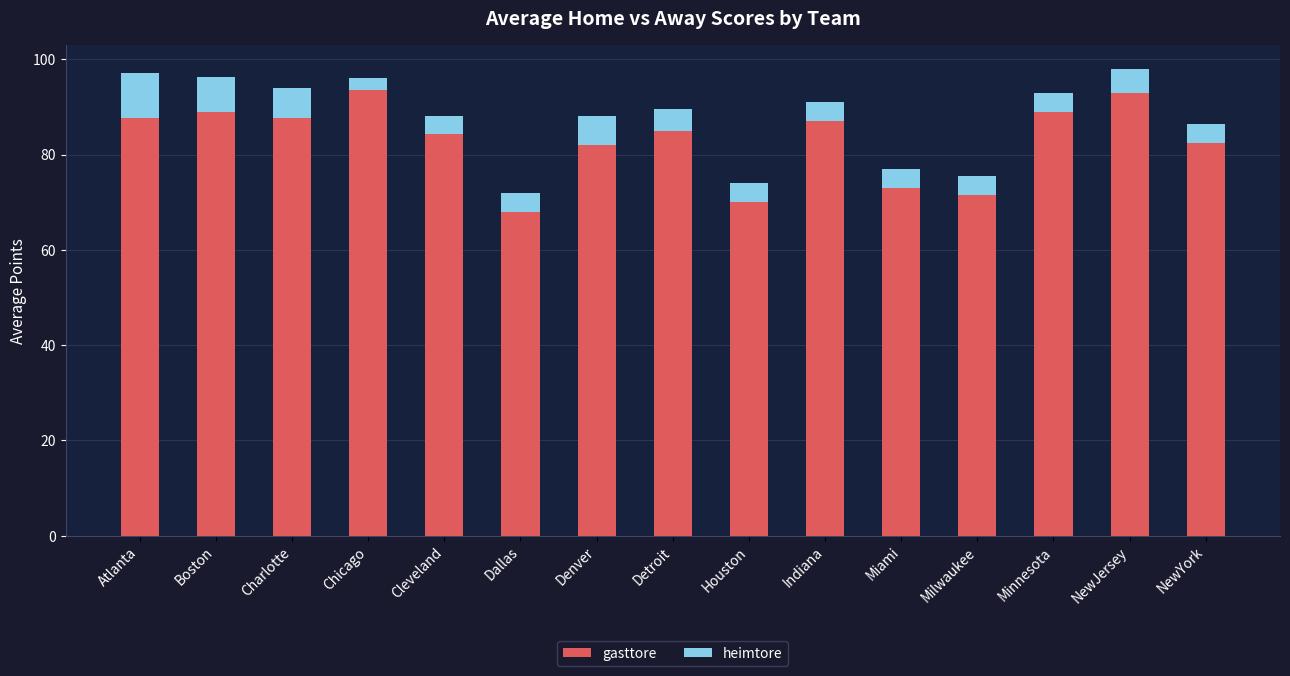

What value does the gasttore series have at Boston?

89.0